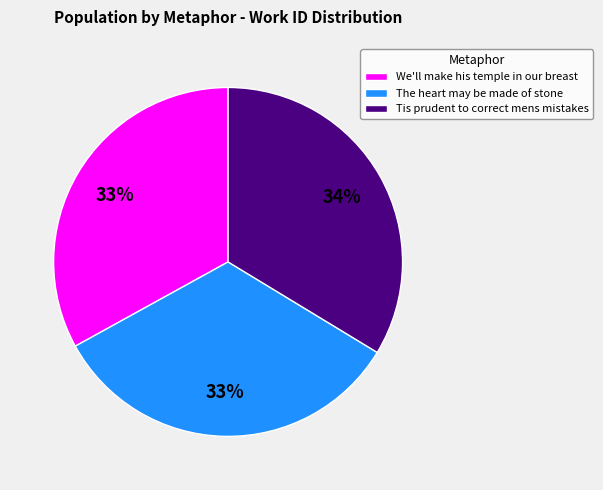

What is the ratio of the value at We'll make his temple in our breast to the value at Tis prudent to correct mens mistakes?

1.0